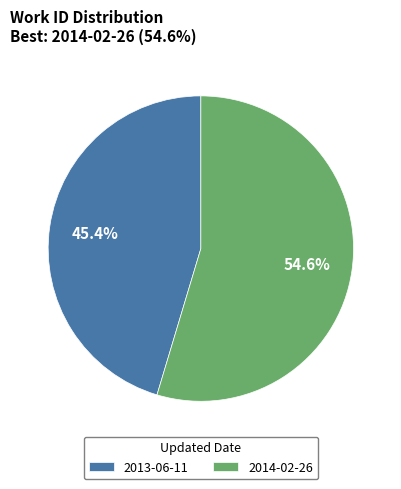

Which slice is the largest?

2014-02-26